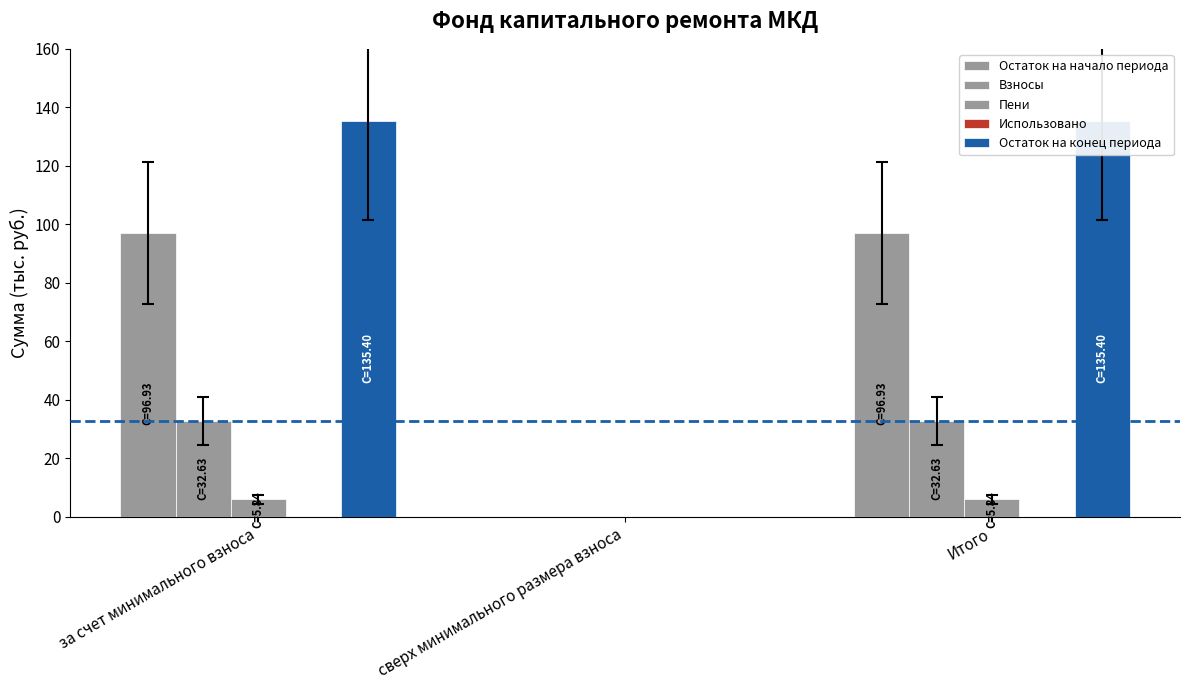

Are the bars horizontal?

No